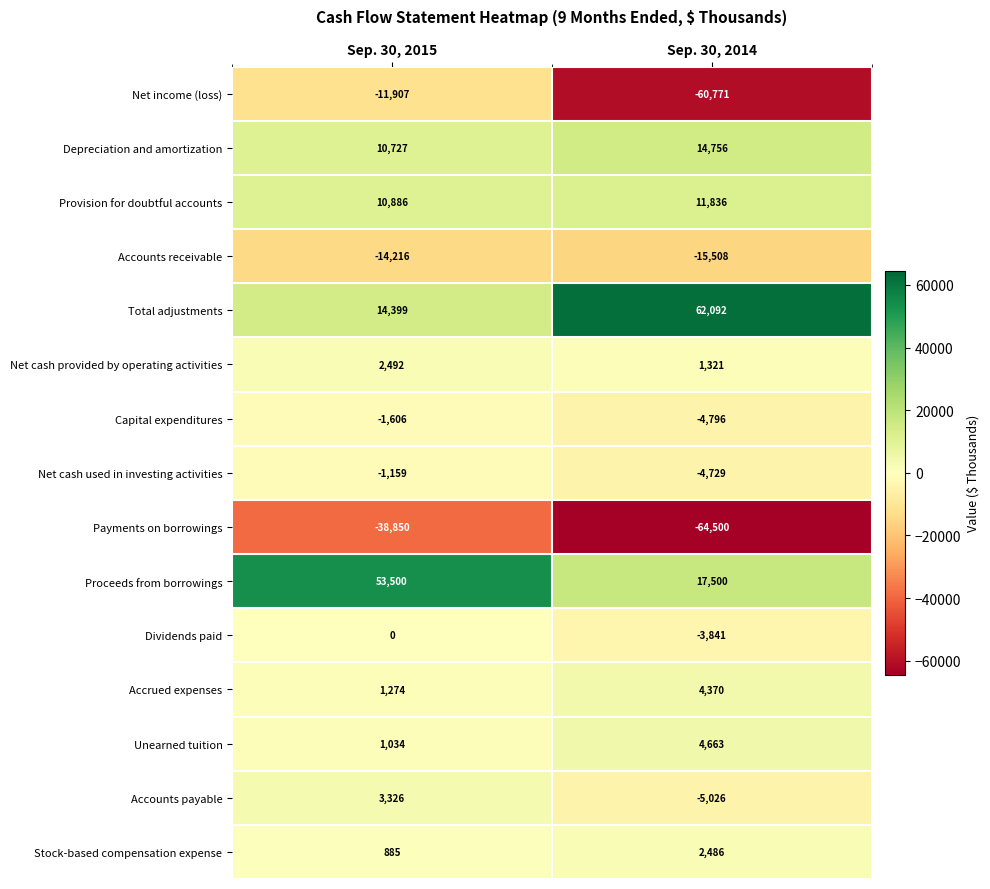

Between Sep. 30, 2015 and Sep. 30, 2014, which series saw the biggest shift?

Net income (loss)